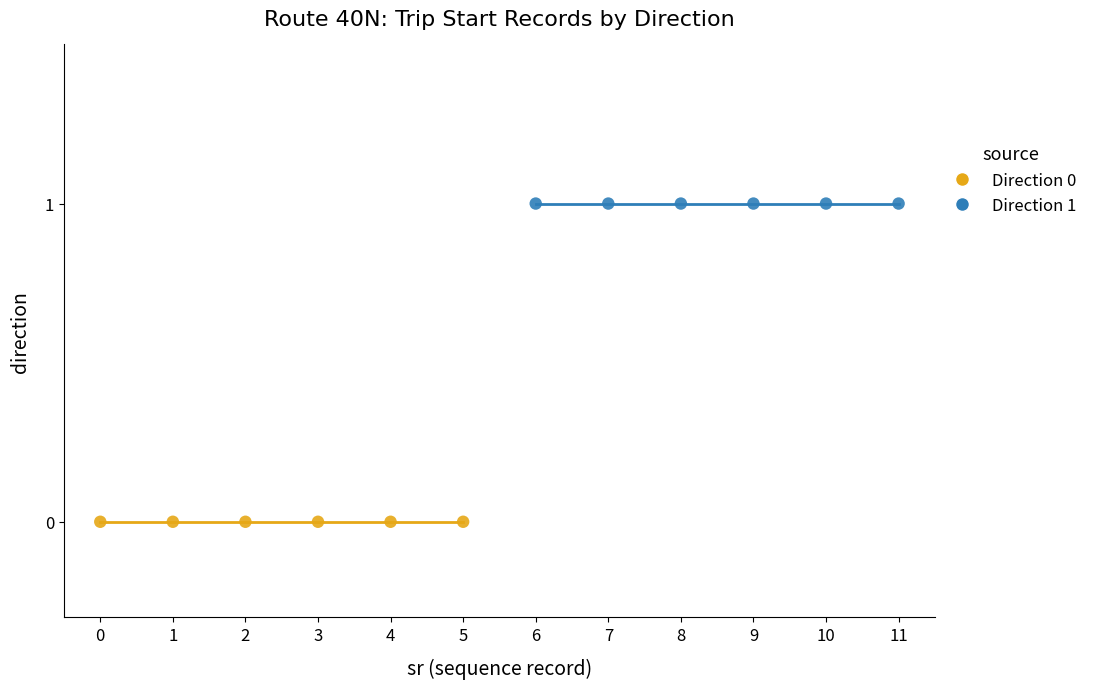

Which series contains the highest Y value?

Direction 1